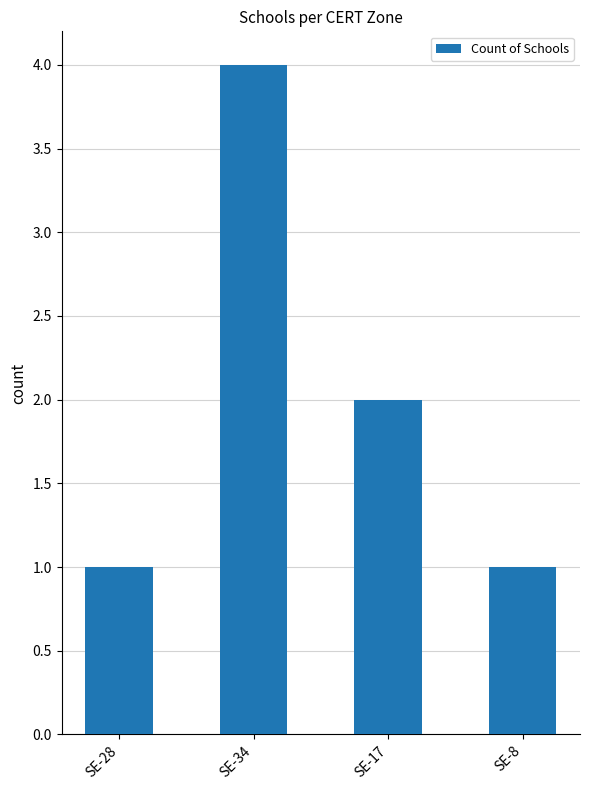

How many data points does each series have?

4